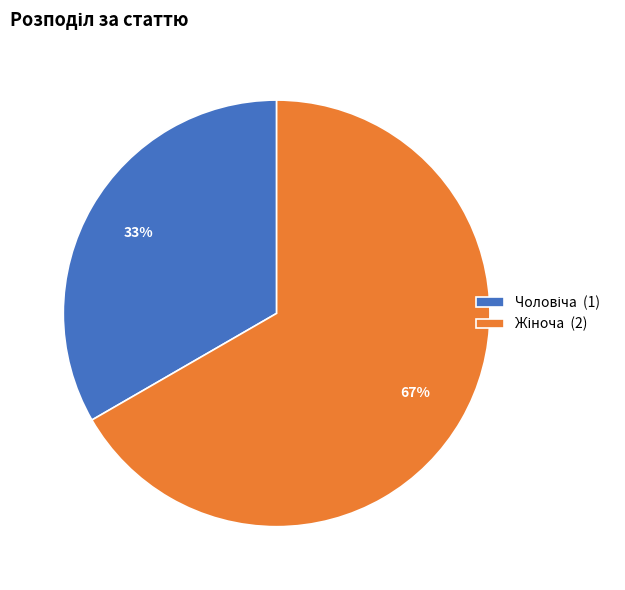

To the nearest percent, what is the average slice percentage?

50%